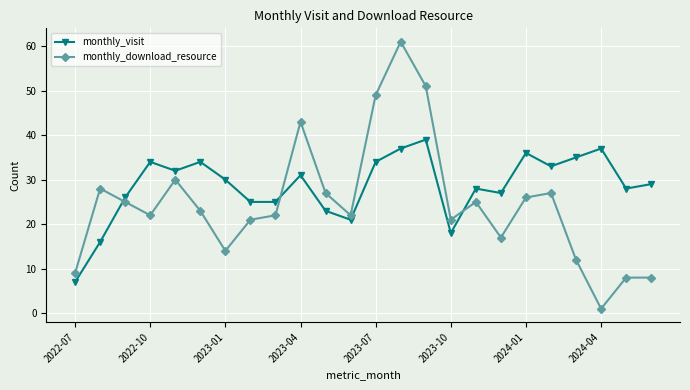

Count the number of categories in the chart.

24